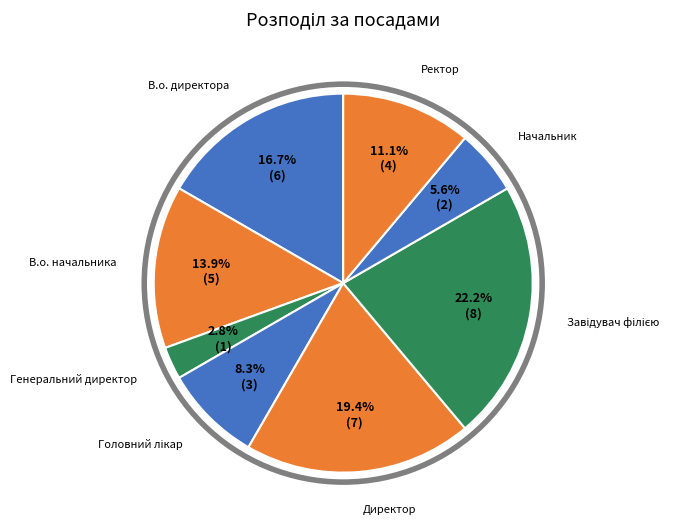

Is there a majority slice in this chart?

No